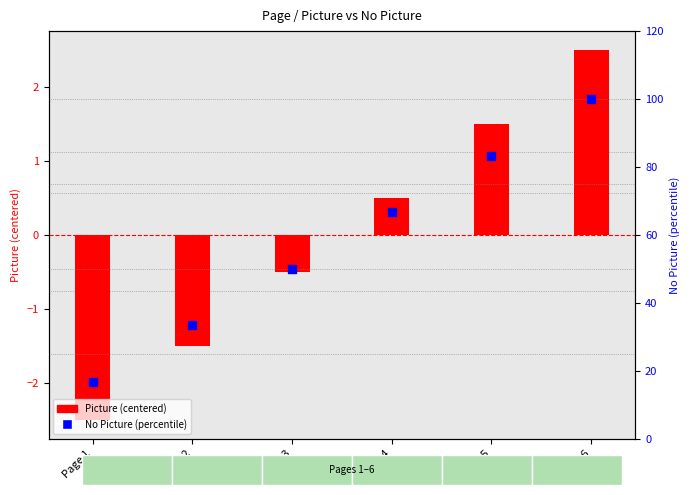

Which series reaches the minimum Y coordinate?

Picture (centered)